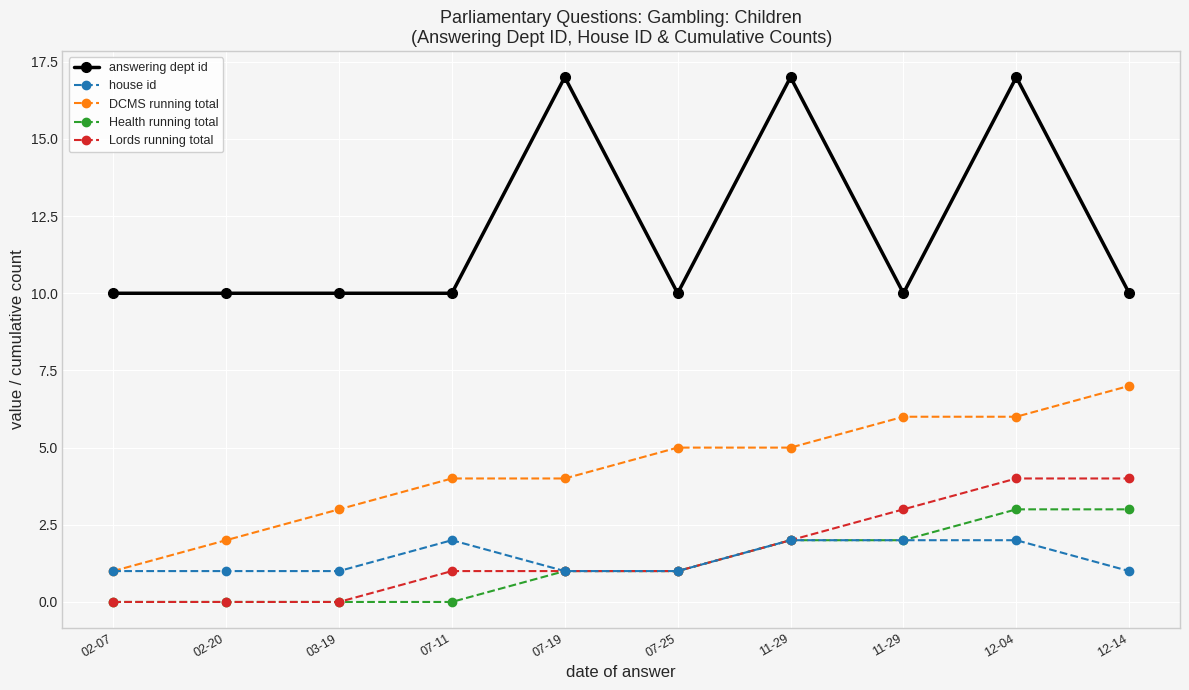

What is the difference between the second highest and second lowest values in the house id series?

1